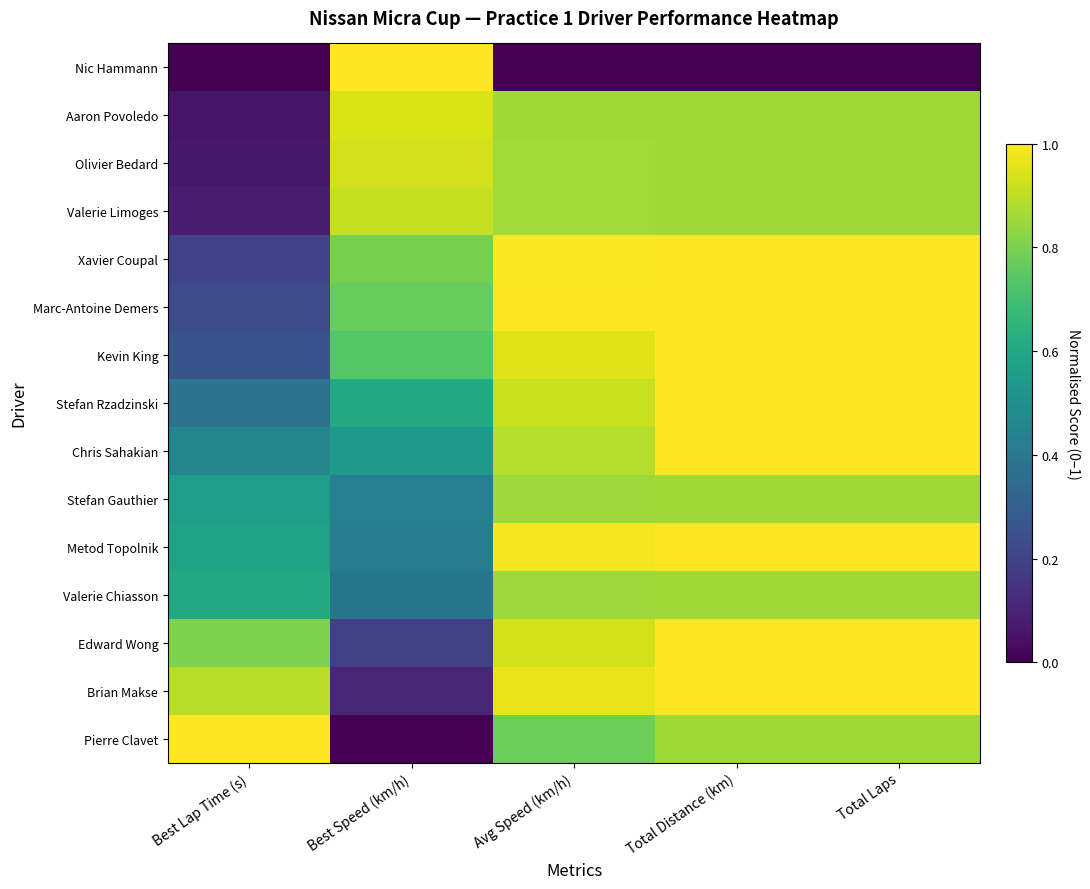

How many data points does each series have?

5